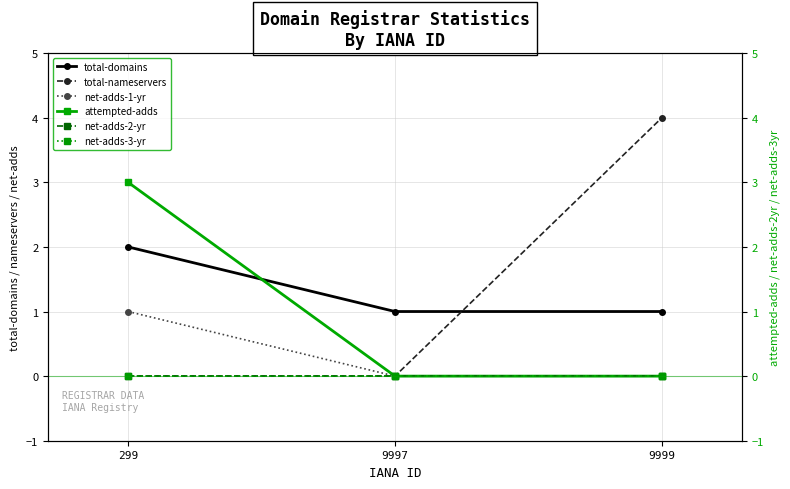

Which series has the largest total across all categories?

total-domains